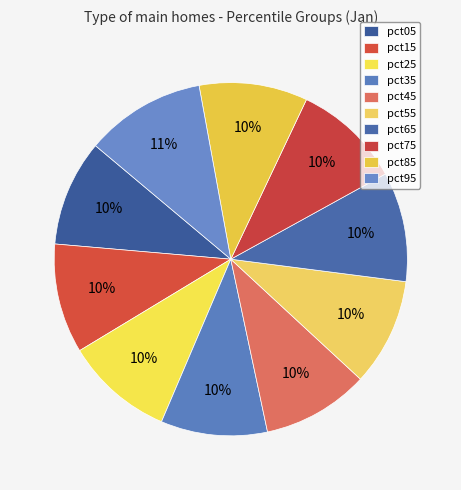

True or false: pct65 accounts for 4% of the total.

False